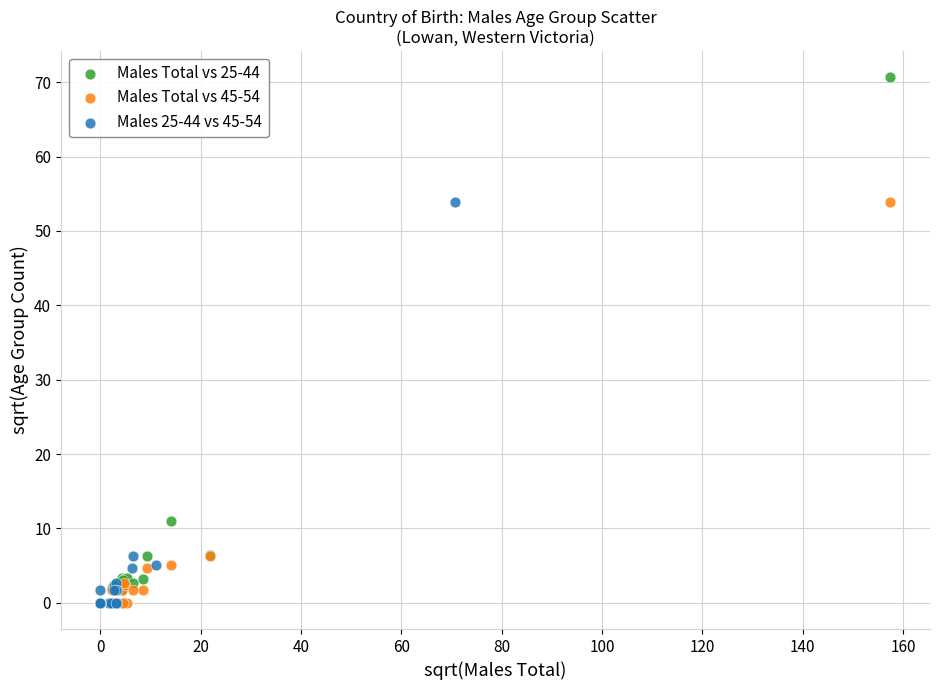

Which series has the widest spread of Y values?

Males Total vs 25-44